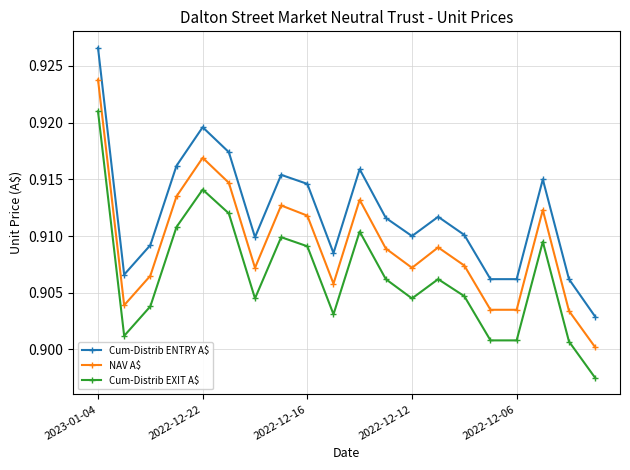

Which series has the largest total across all categories?

Cum-Distrib ENTRY A$